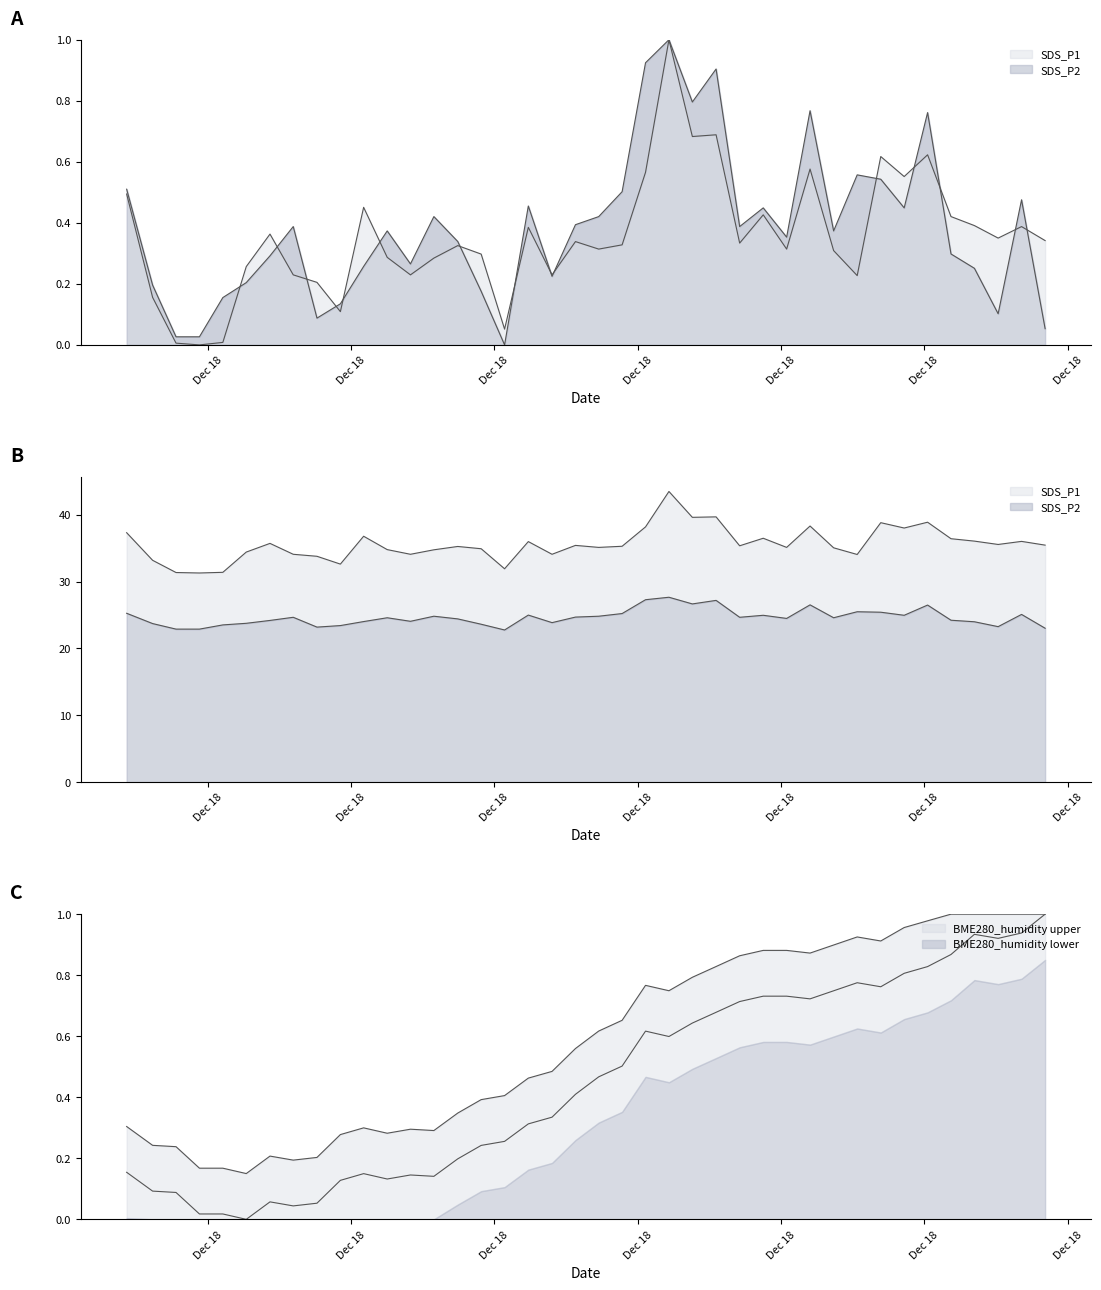

What is the difference between the highest and lowest values at 2020/12/18 01:20:27?

0.2